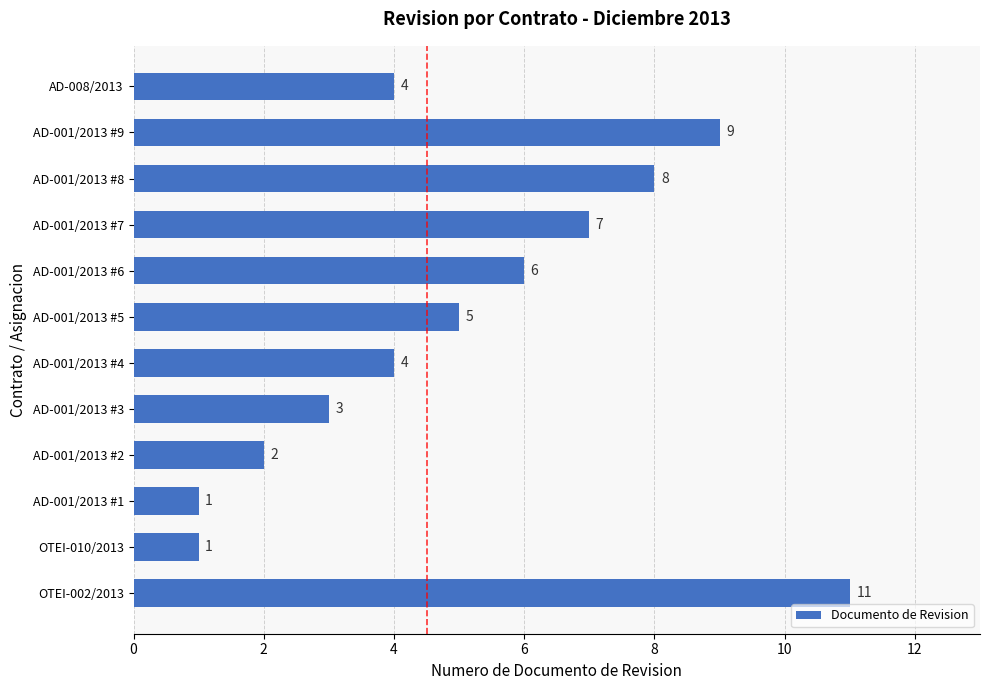

What is the greatest value displayed?

11